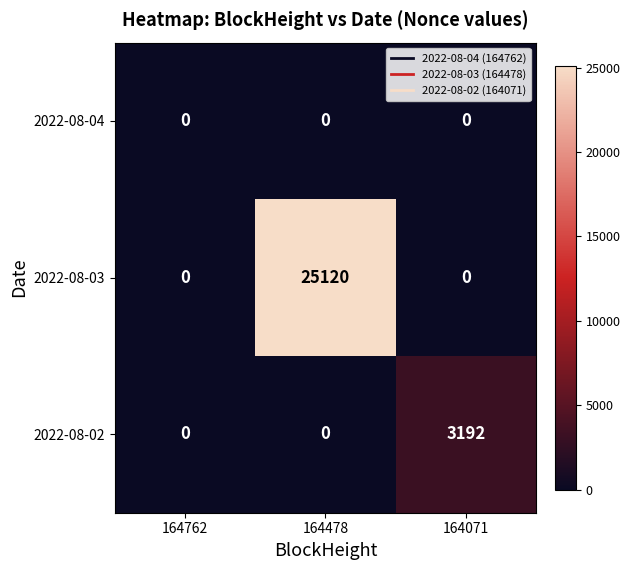

At which category does the chart reach its peak across all series?

164478